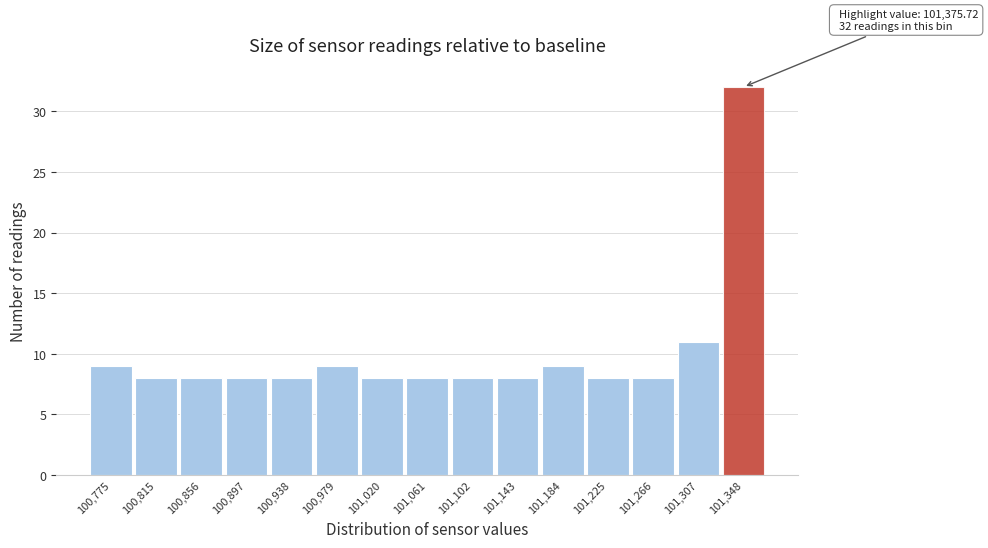

Reading left to right, extract all data points from this chart.

100,775=9	100,815=8	100,856=8	100,897=8	100,938=8	100,979=9	101,020=8	101,061=8	101,102=8	101,143=8	101,184=9	101,225=8	101,266=8	101,307=11	101,348=32